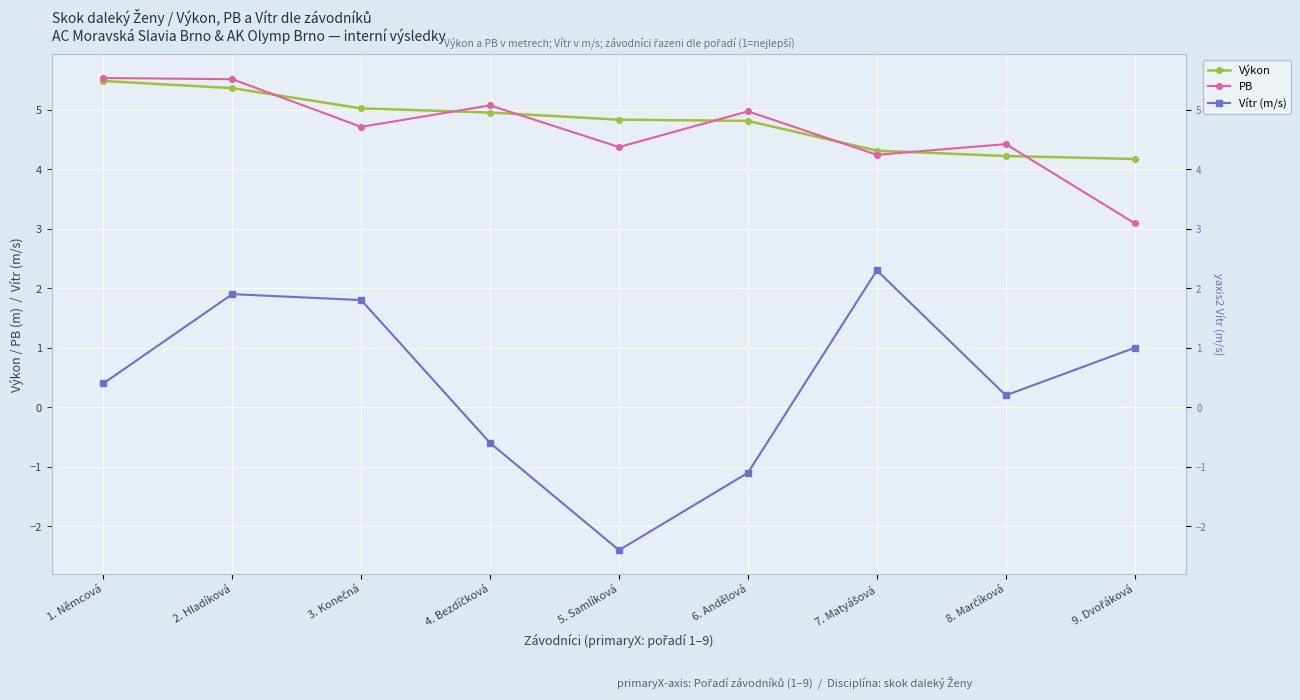

What is the approximate value of PB at 1. Němcová?

5.5